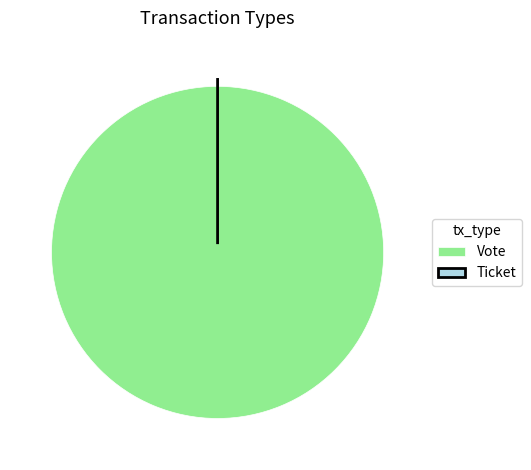

Which slice is the smallest?

Ticket